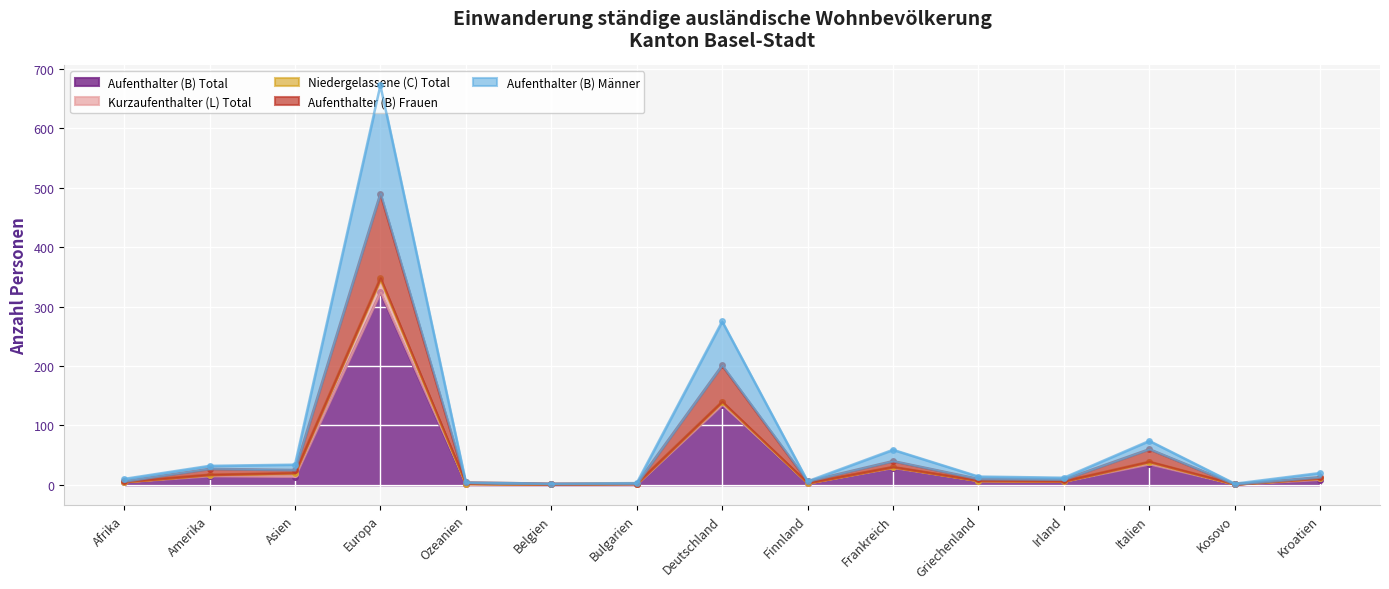

Rank the categories by Aufenthalter (B) Total value from lowest to highest.

Belgien, Bulgarien, Kosovo, Ozeanien, Finnland, Afrika, Irland, Griechenland, Kroatien, Asien, Amerika, Frankreich, Italien, Deutschland, Europa